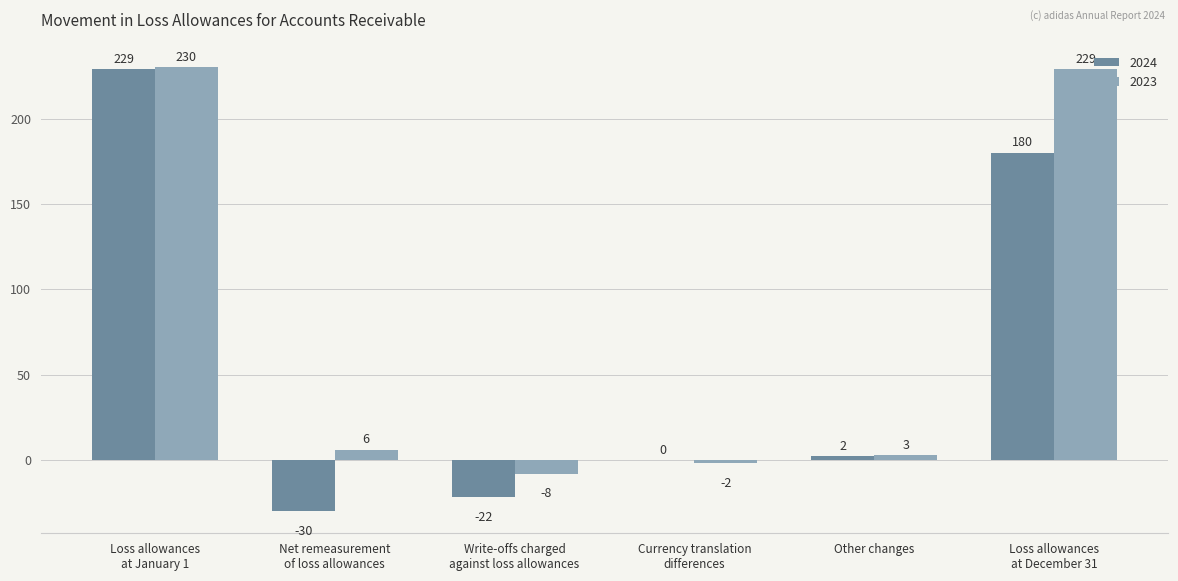

Which series has the largest total across all categories?

2023